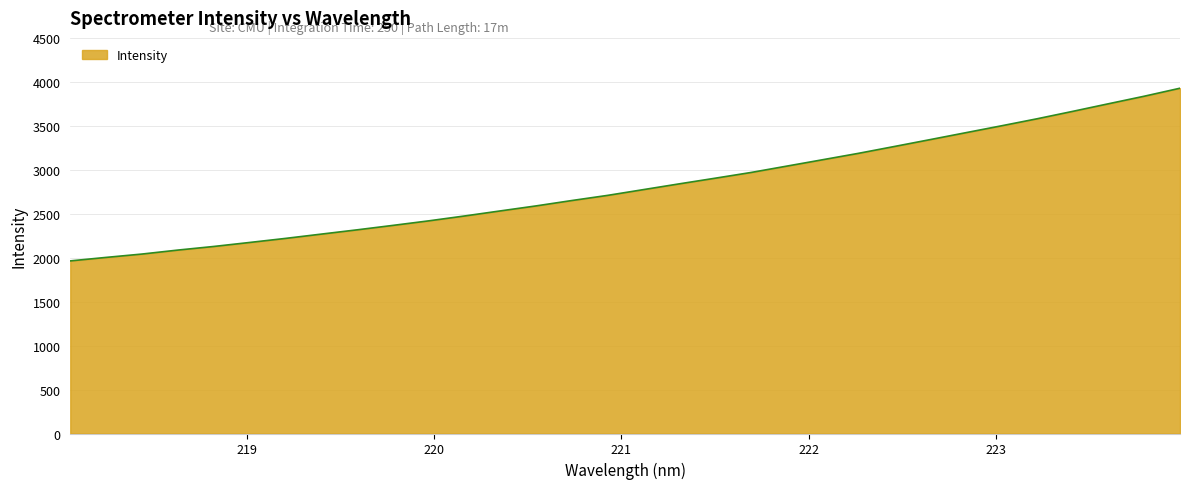

What is the greatest value displayed?

3927.5